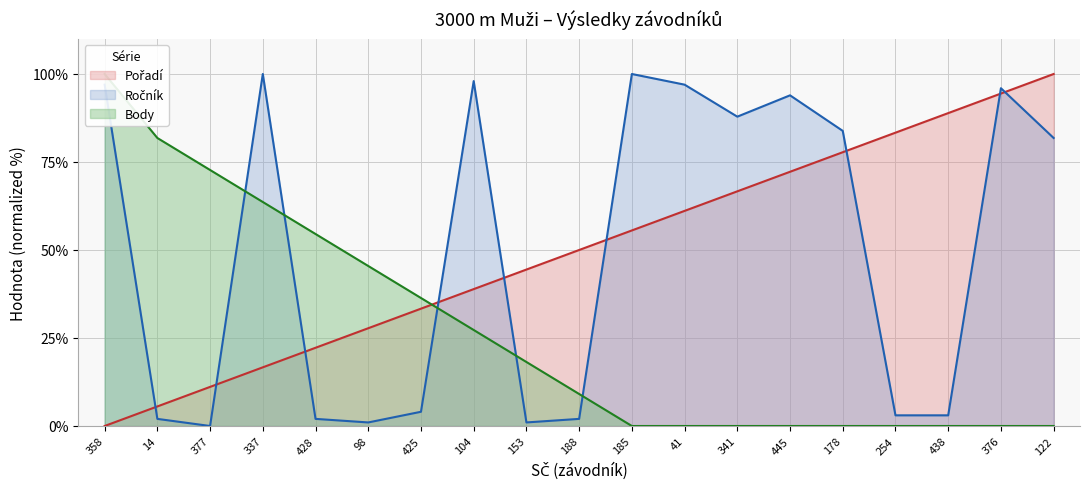

True or false: Ročník has more than 0 points higher than both neighbors.

True